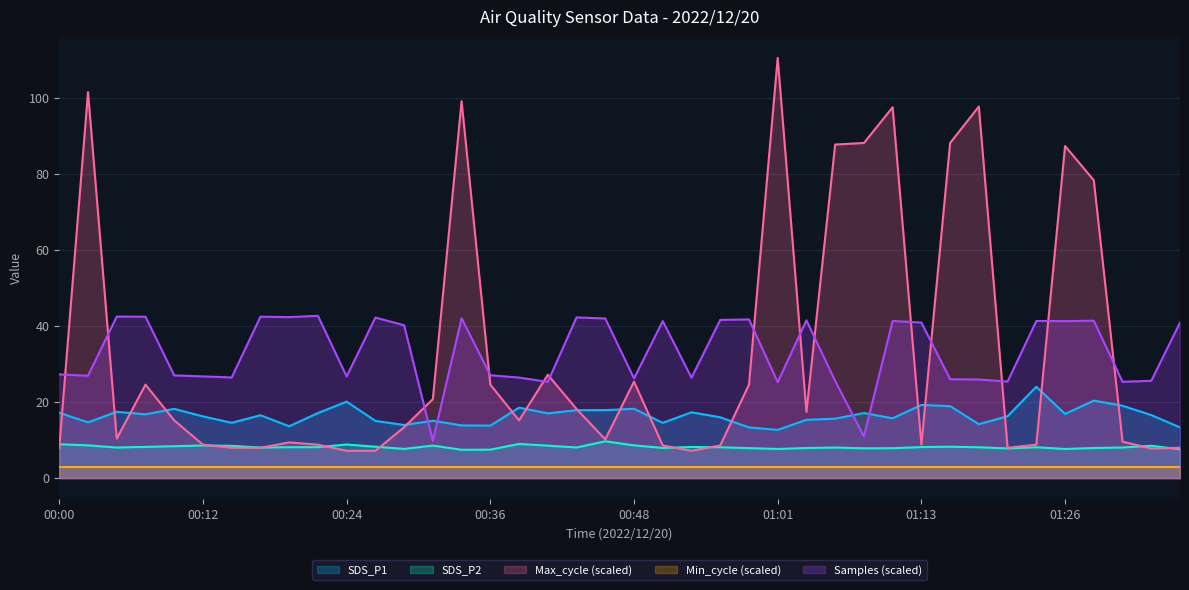

What is the label of the 27th point from the right?

00:31